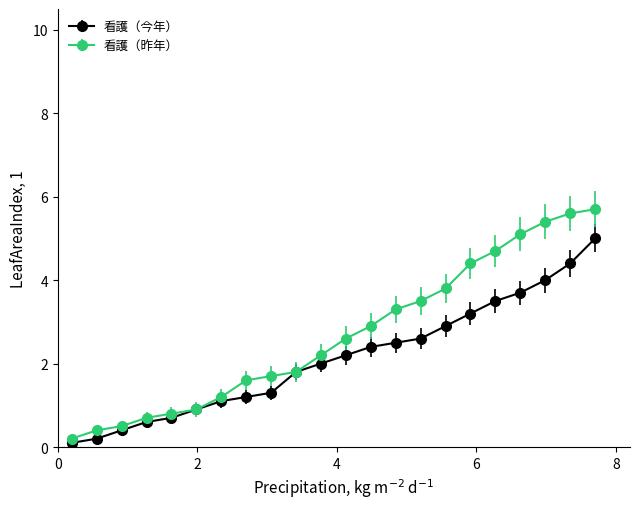

List the series in order of their peak value, highest first.

看護（昨年）, 看護（今年）